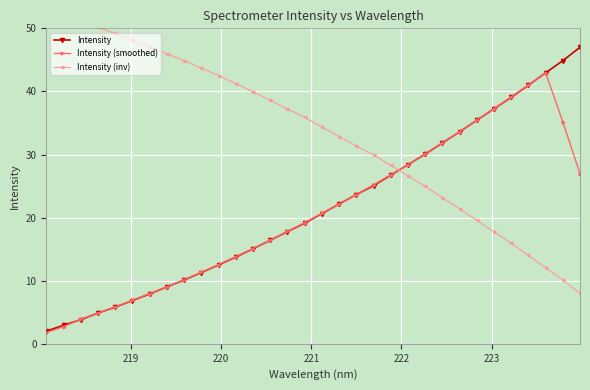

What are all the series names shown in the legend?

Intensity, Intensity (smoothed), Intensity (inv)